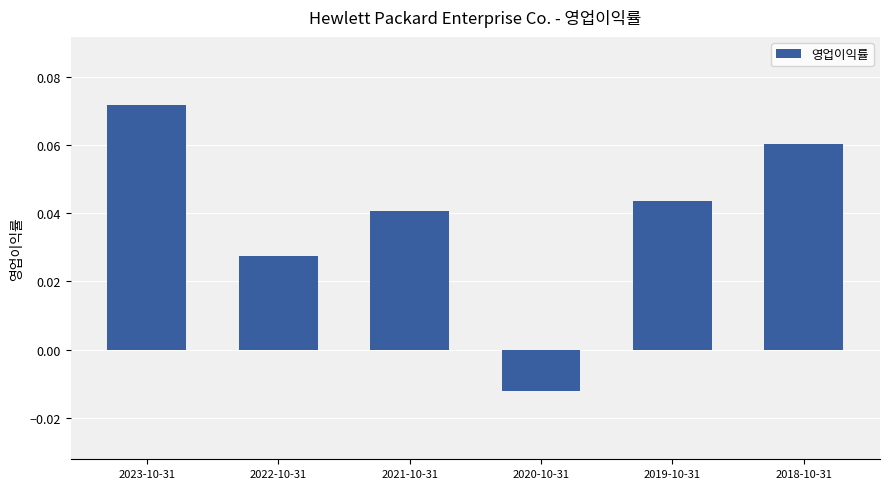

List the labels in order of value, smallest first.

2020-10-31, 2022-10-31, 2021-10-31, 2019-10-31, 2018-10-31, 2023-10-31